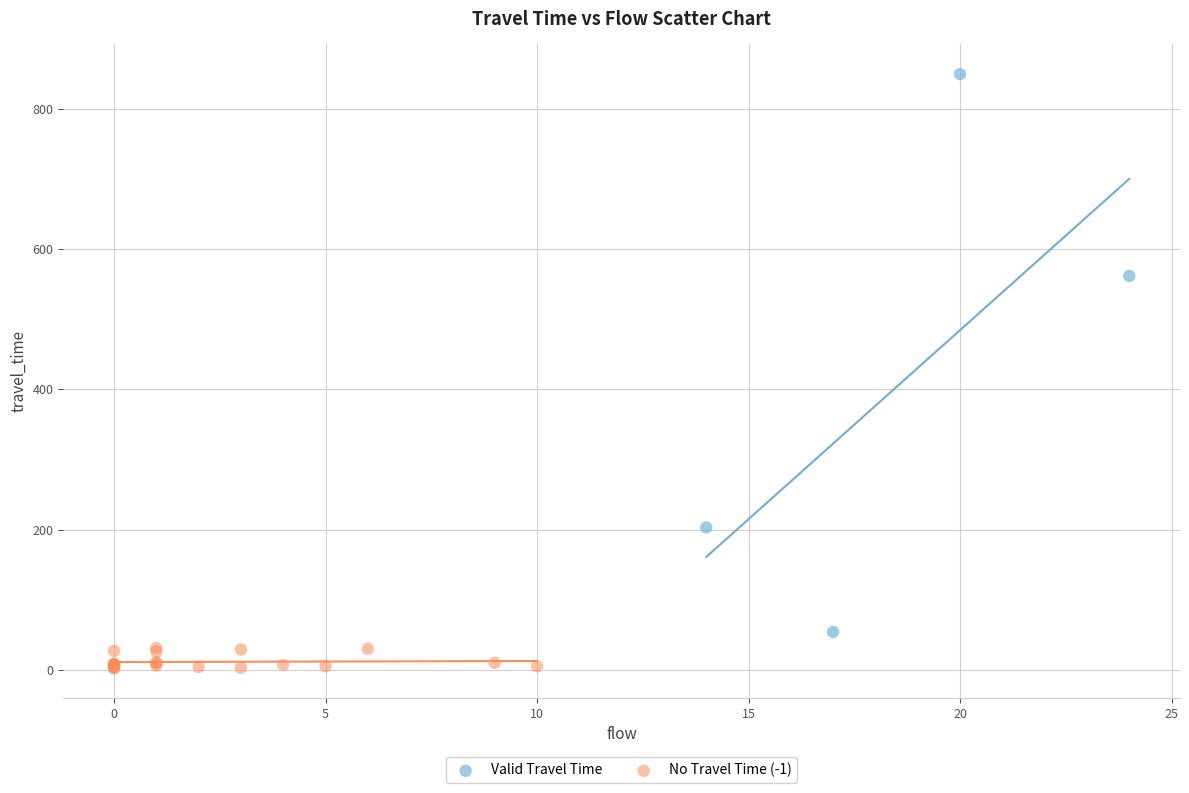

Which series contains the lowest Y value?

No Travel Time (-1)